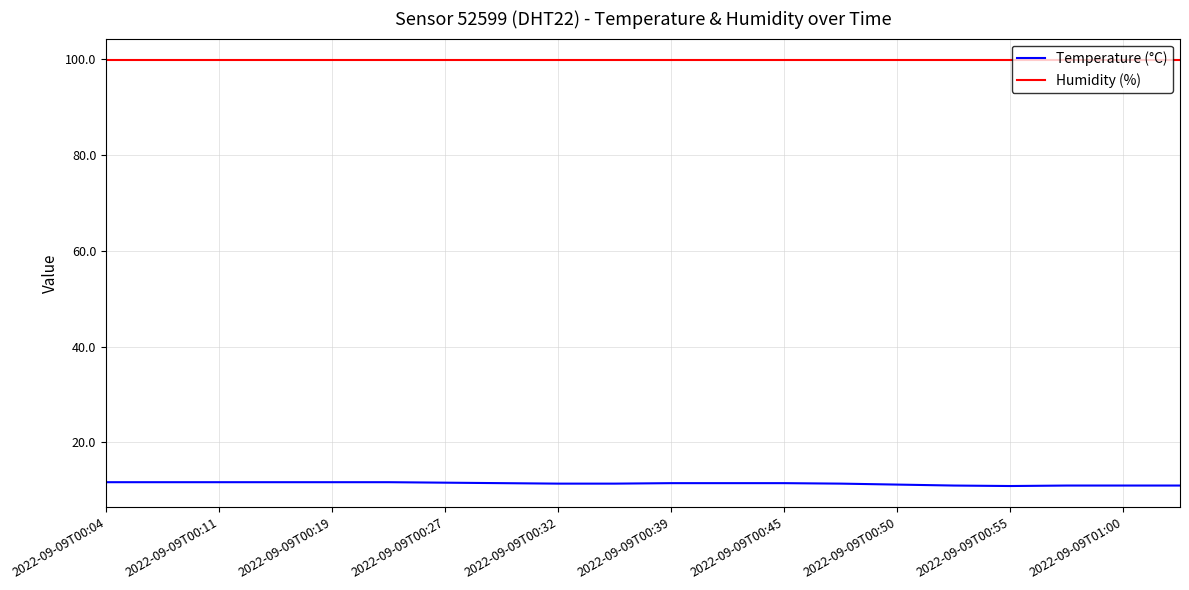

Which series has the largest range (max minus min)?

Temperature (°C)